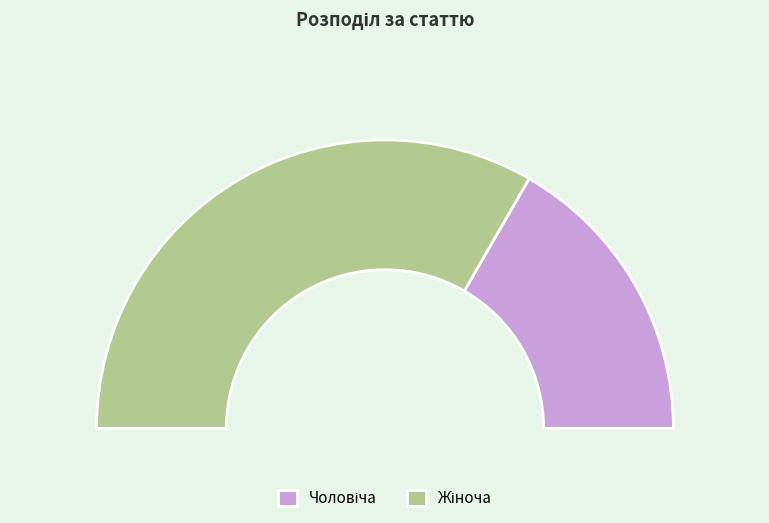

Which has a higher value, Чоловіча or Жіноча?

Жіноча